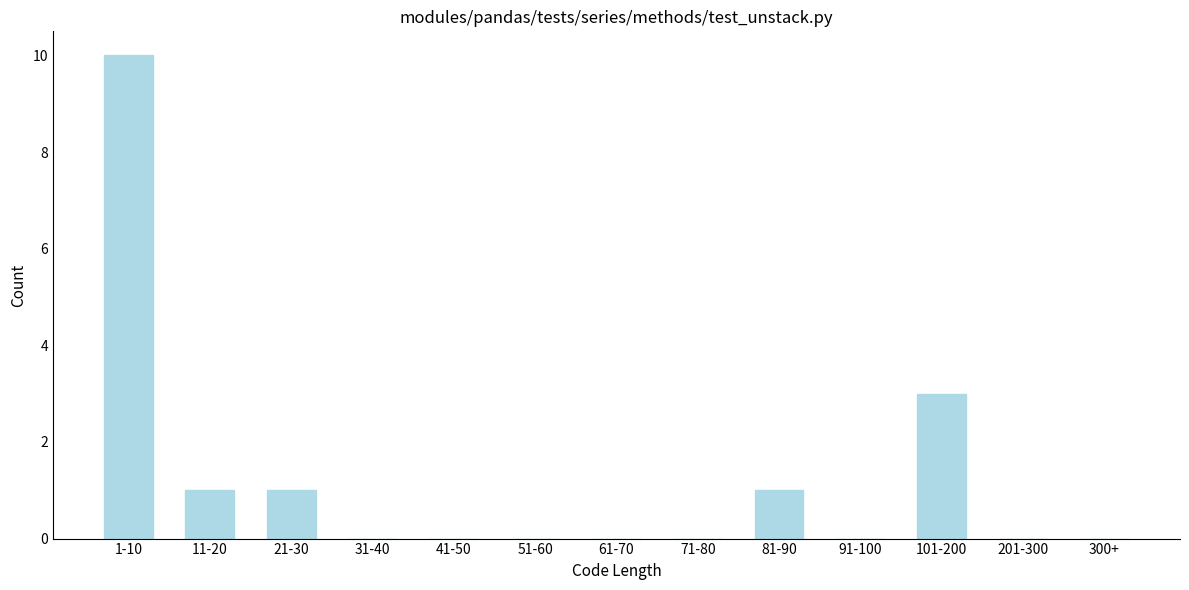

Reading left to right, transcribe all the data shown in this chart.

1-10=10	11-20=1	21-30=1	31-40=0	41-50=0	51-60=0	61-70=0	71-80=0	81-90=1	91-100=0	101-200=3	201-300=0	300+=0